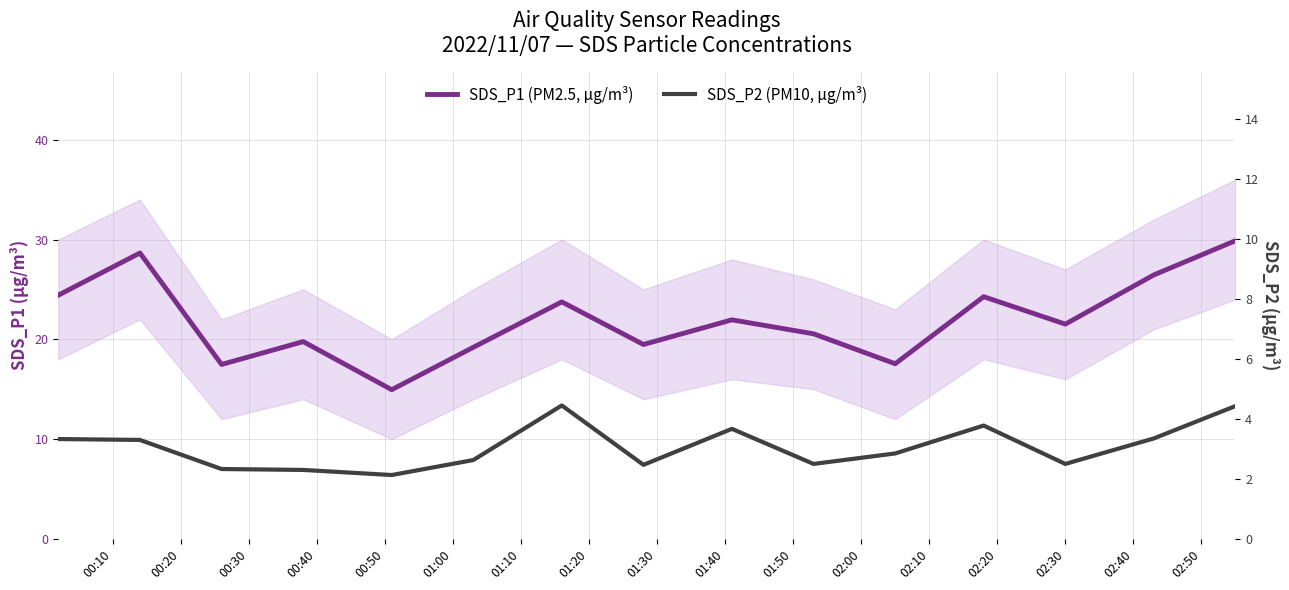

List the series in order of their overall mean, highest first.

SDS_P1 (PM2.5, µg/m³), SDS_P2 (PM10, µg/m³)